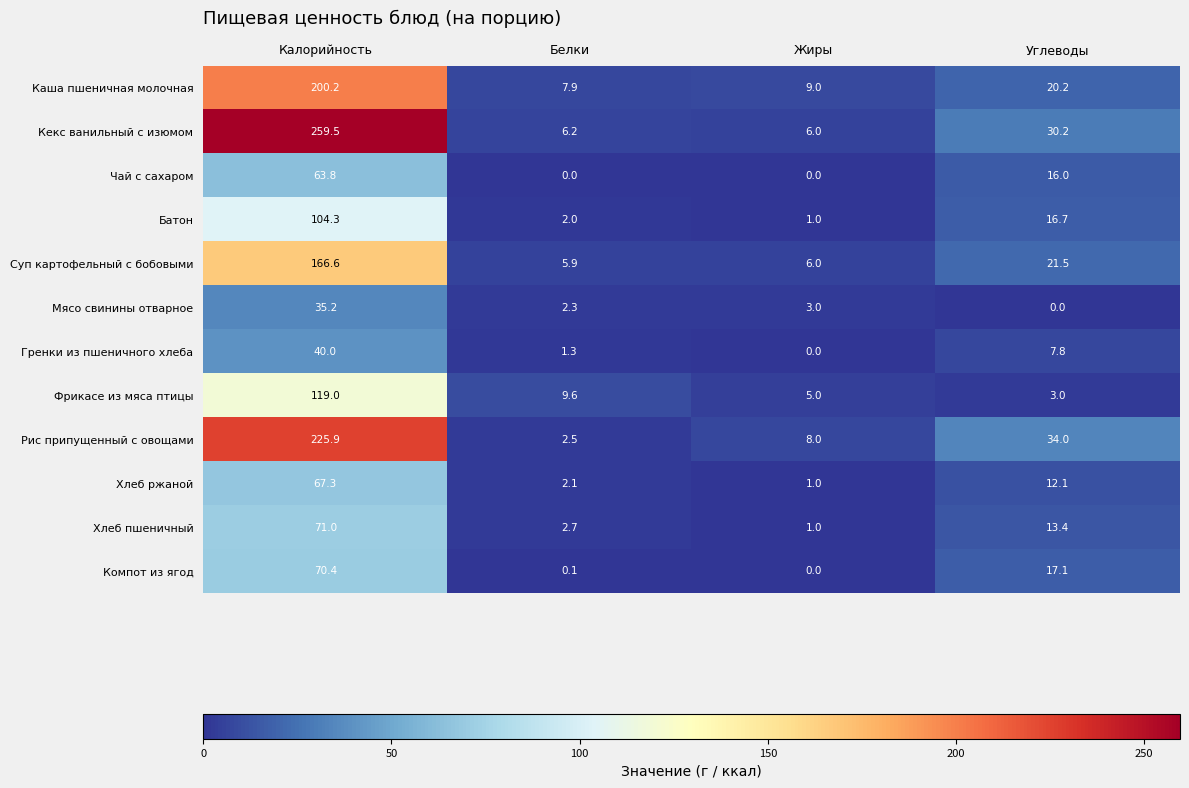

What is the total value across all series at Жиры?

40.0